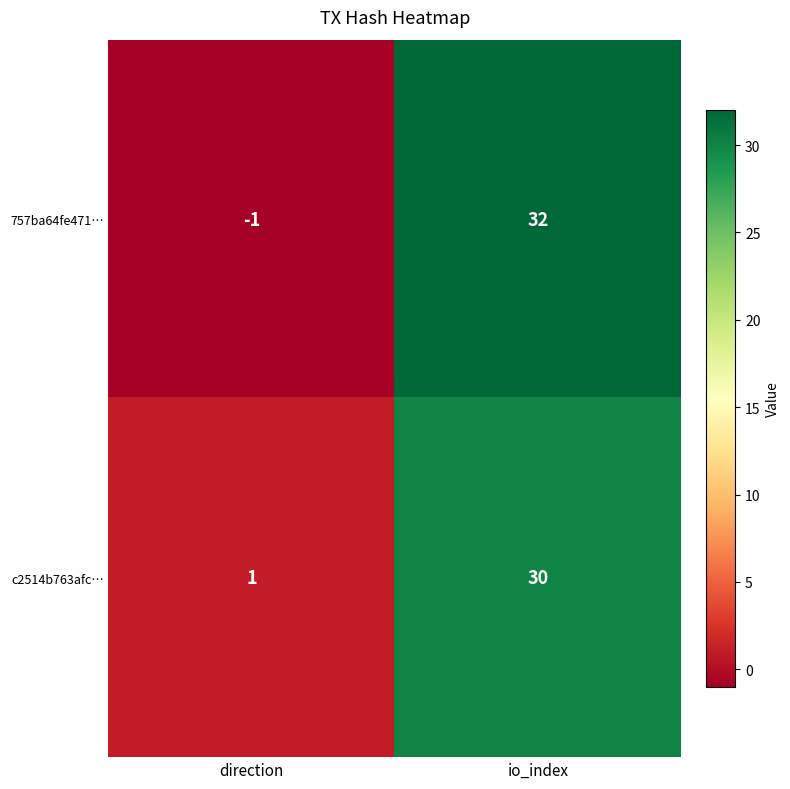

At io_index, list the series in order from largest to smallest.

757ba64fe471…, c2514b763afc…